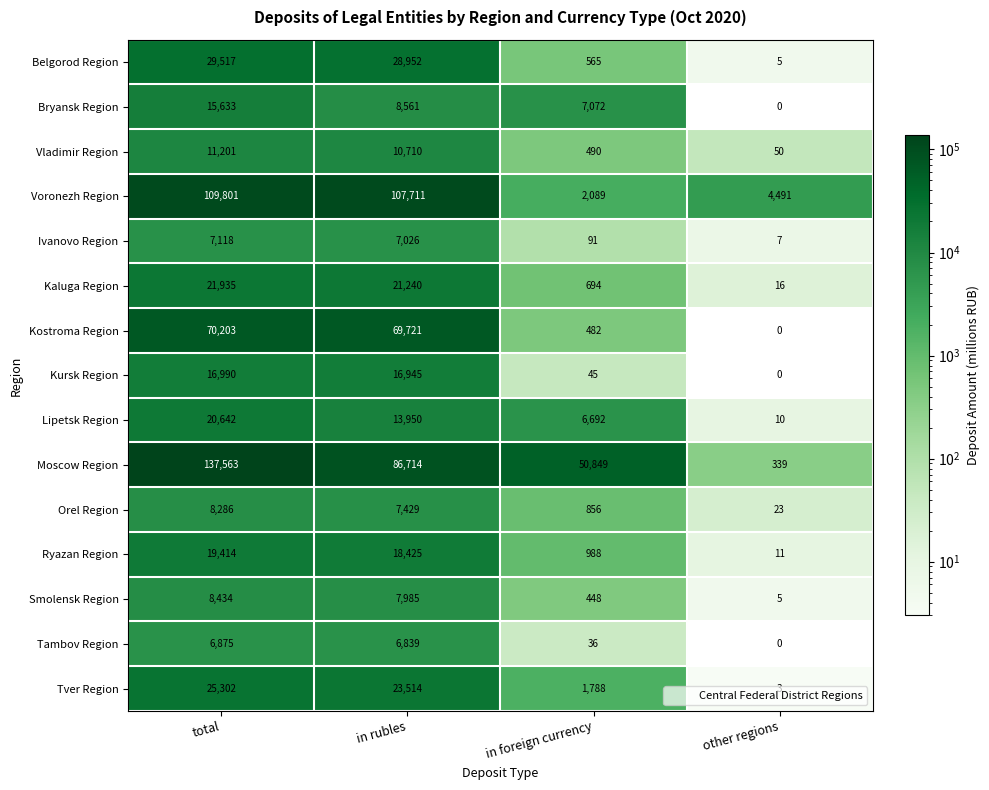

Which category has the highest value across all series?

total